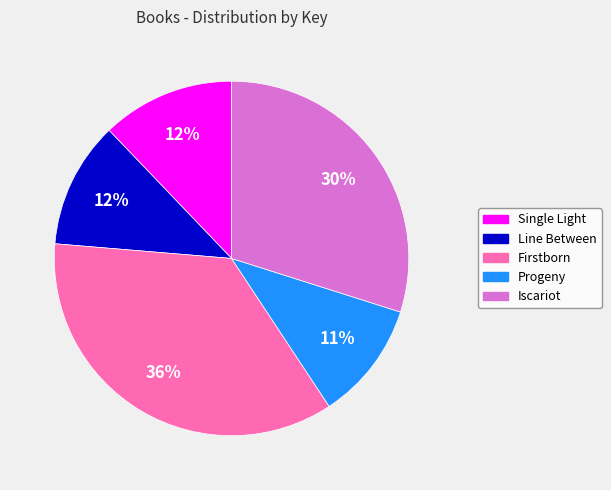

To the nearest percent, what is the difference between the largest and smallest slice percentages?

25%